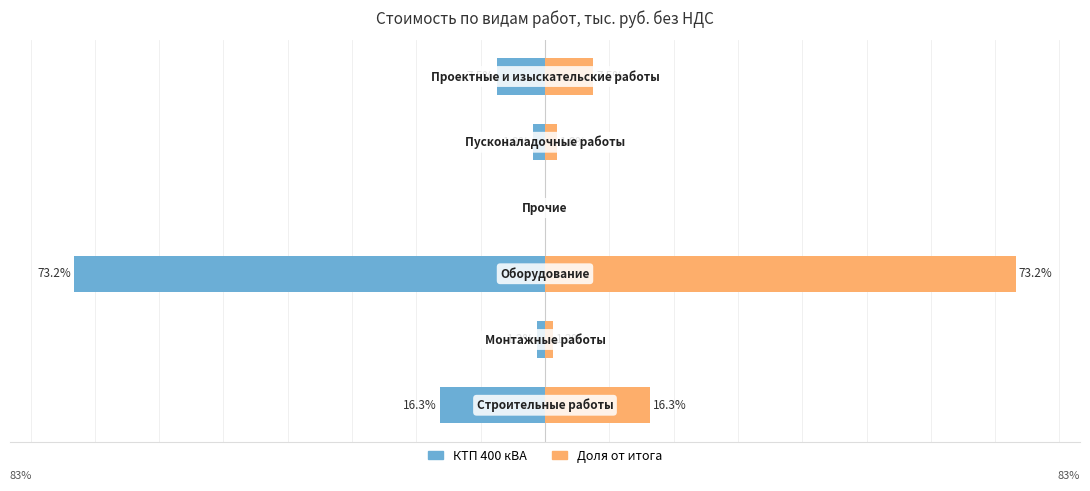

What position from the right is −80?

5